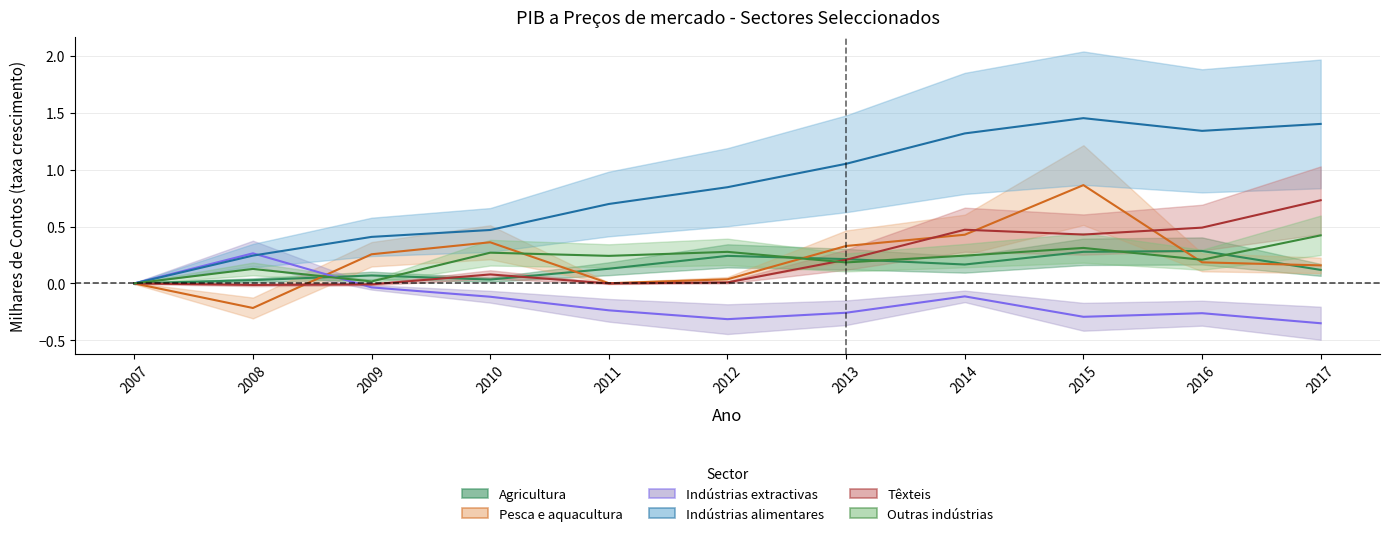

Which series has the largest range (max minus min)?

Ind_alimentares